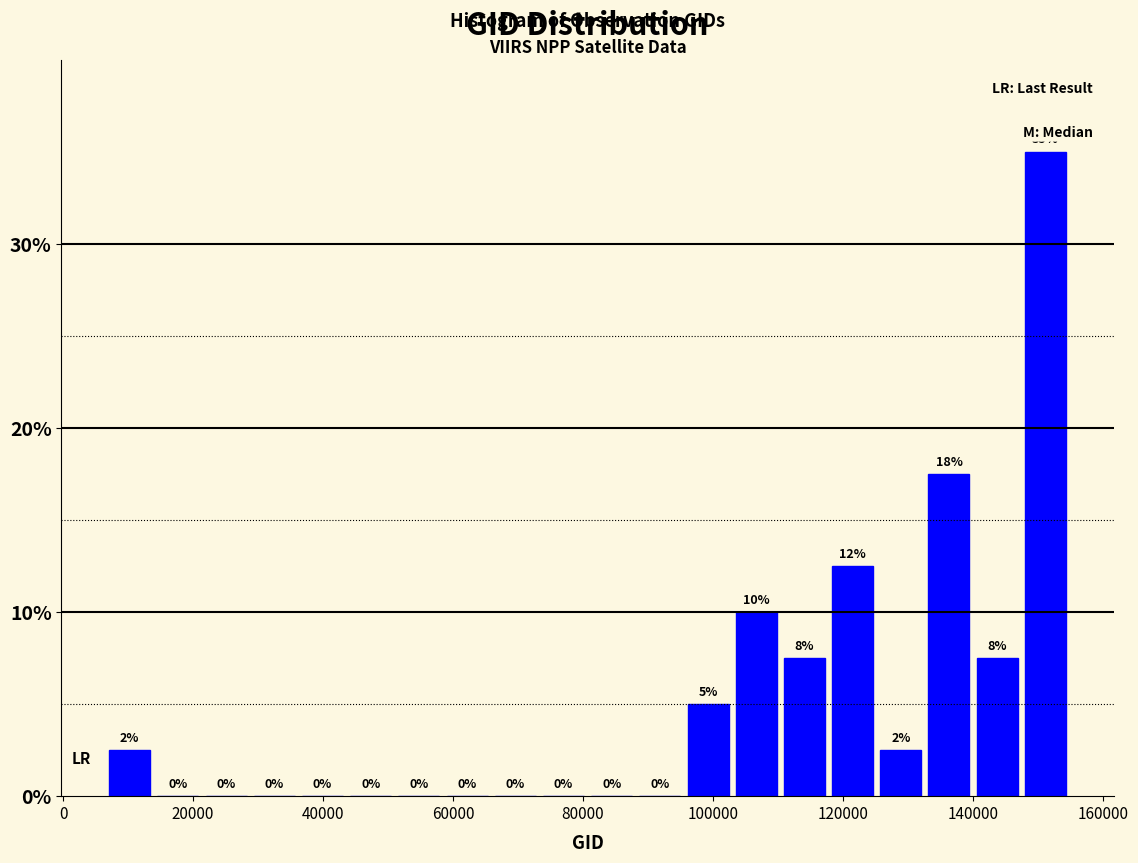

Around what value on the x-axis is the tallest bar? Give the approximate position of its centre, as read against the axis.

152000